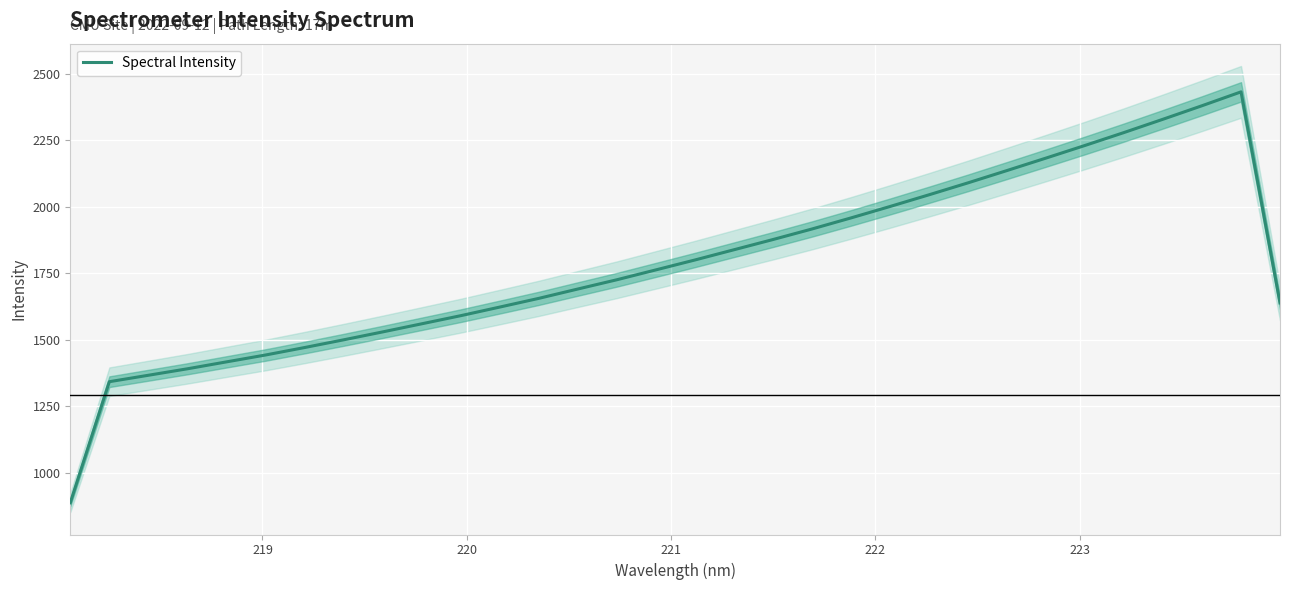

What is the minimum value for Spectral Intensity?

887.8